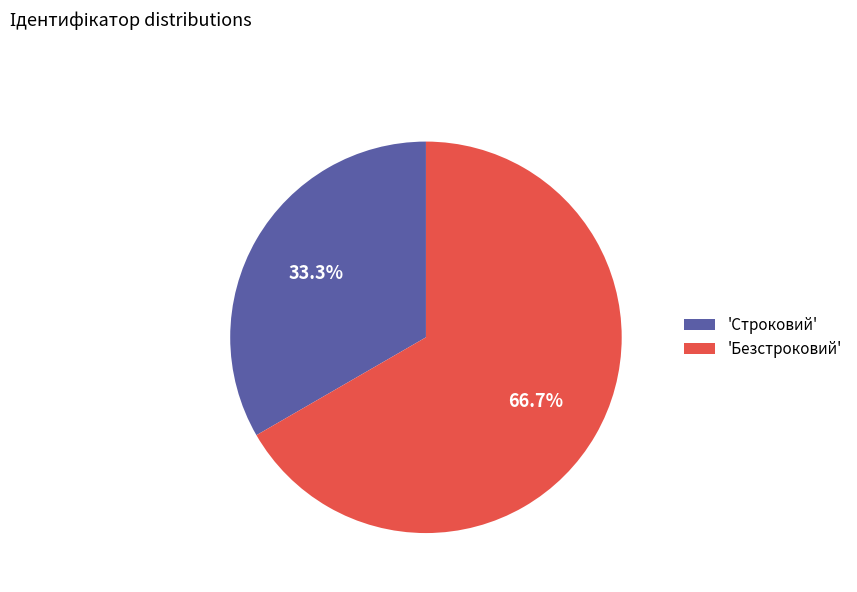

Rank the categories by value from lowest to highest.

'Строковий', 'Безстроковий'